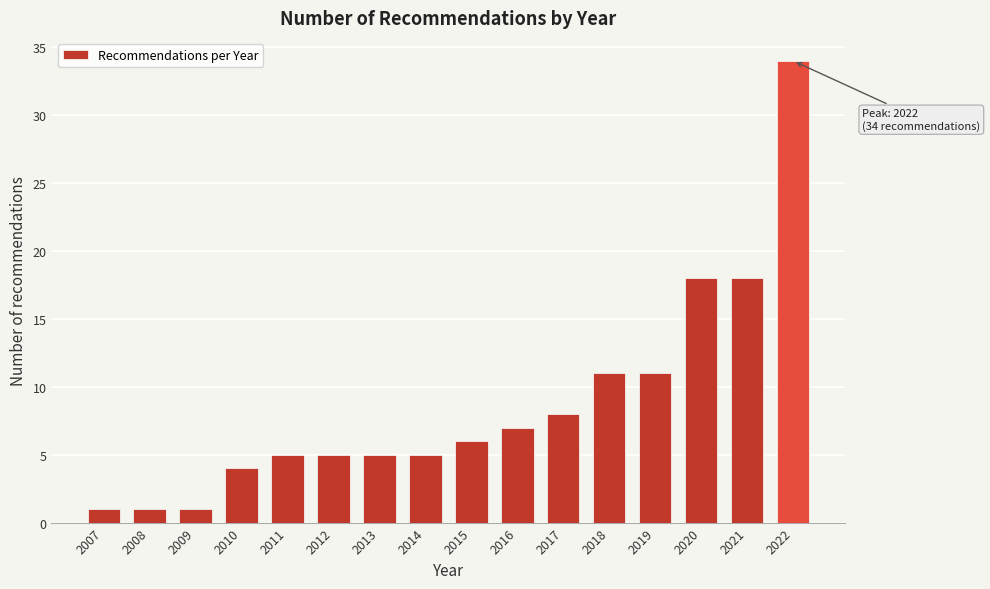

Reading left to right, transcribe all the data shown in this chart.

1	1	1	4	5	5	5	5	6	7	8	11	11	18	18	34